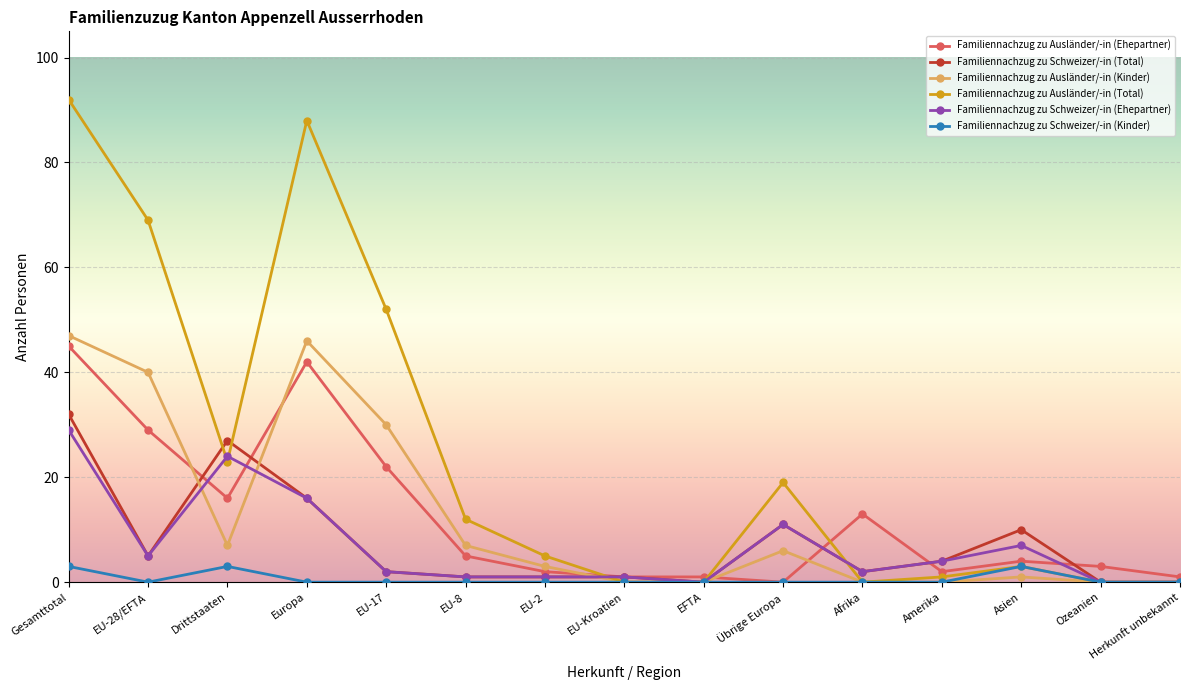

Count the number of data series in this chart.

6